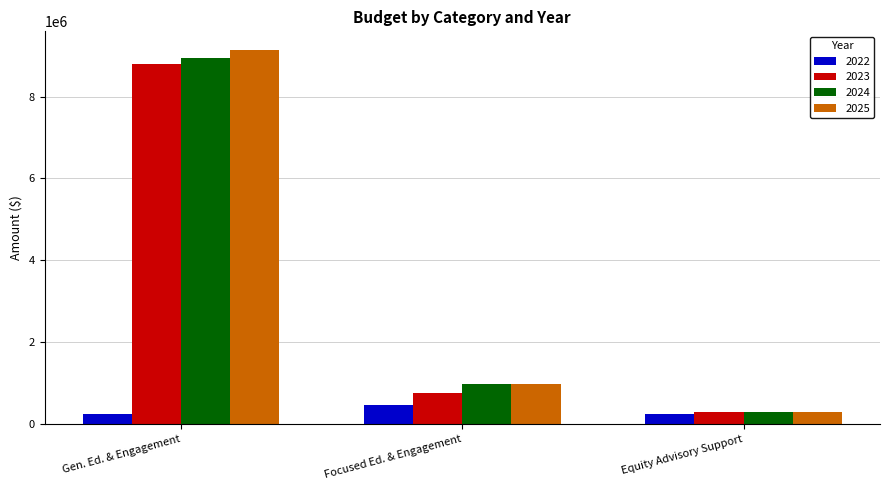

What is the difference between the maximum and minimum values in the 2025 series?

8837002.5